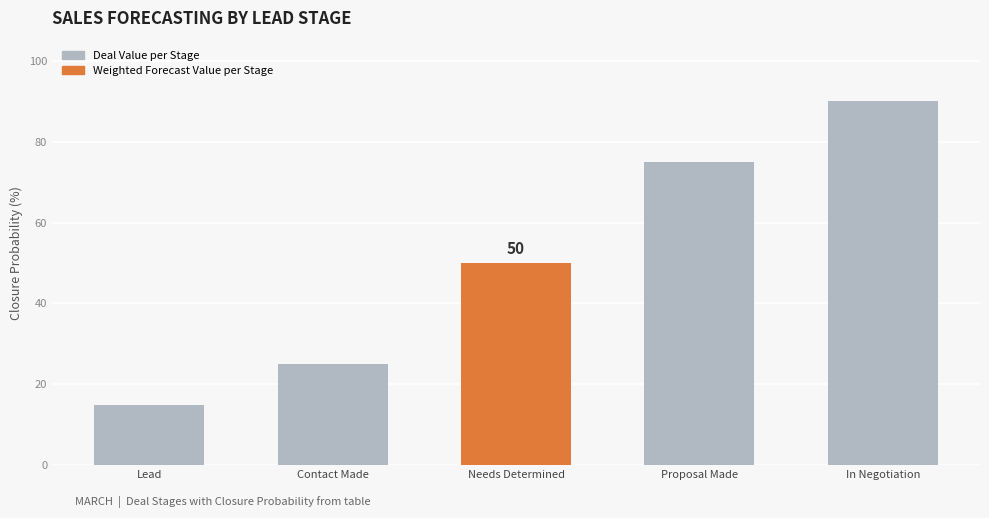

Rank the categories by value from highest to lowest.

In Negotiation, Proposal Made, Needs Determined, Contact Made, Lead